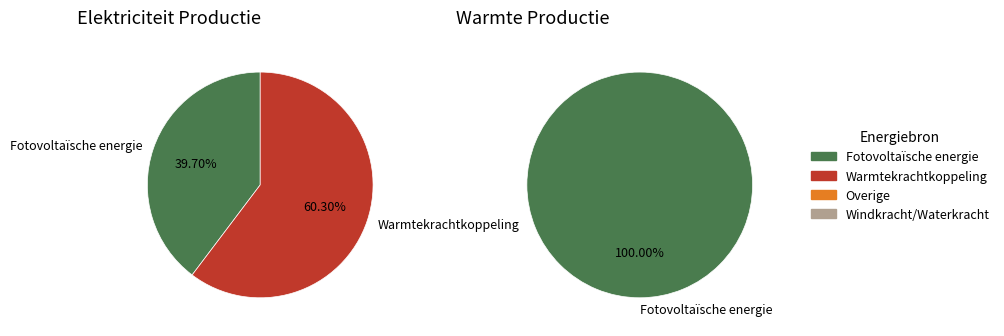

Which slice is the largest?

Fotovoltaïsche energie